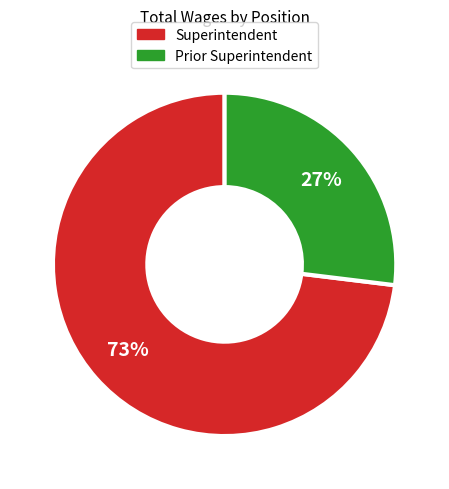

Which category has the smallest portion of the pie?

Prior Superintendent